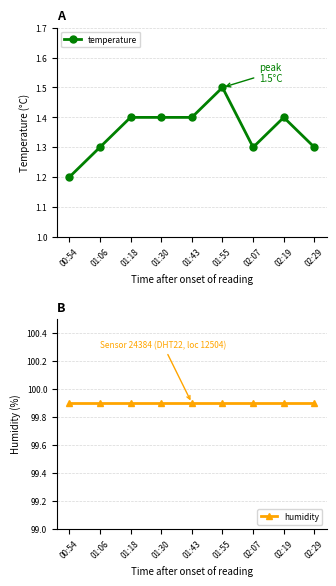

The value of humidity at 01:55 is 63.8. True or false?

False